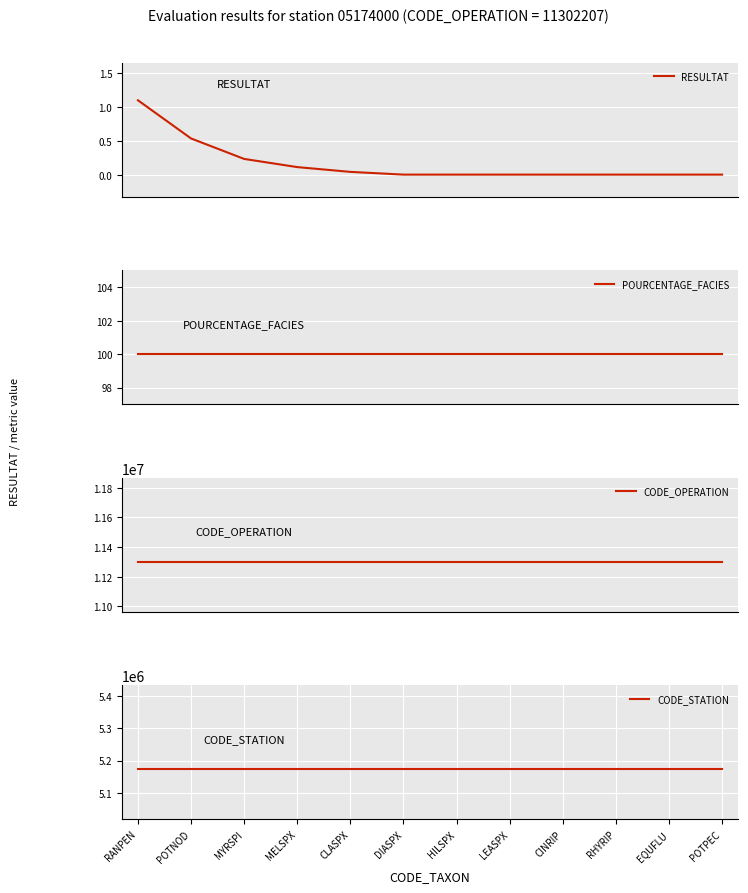

True or false: RESULTAT and CODE_OPERATION cross at least once.

False